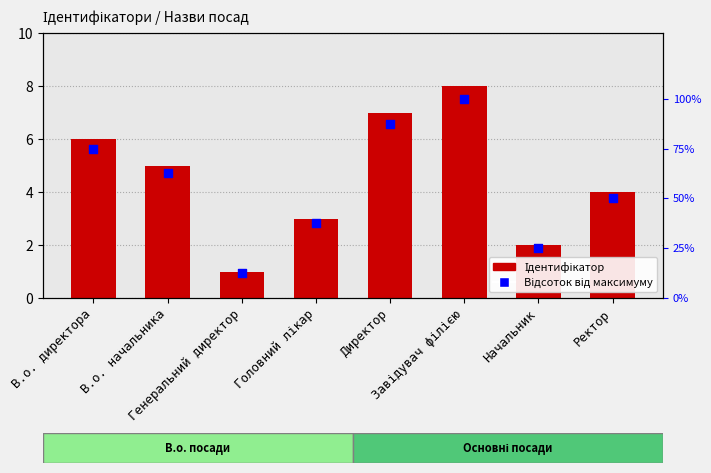

Which series contains the lowest Y value?

Ідентифікатор